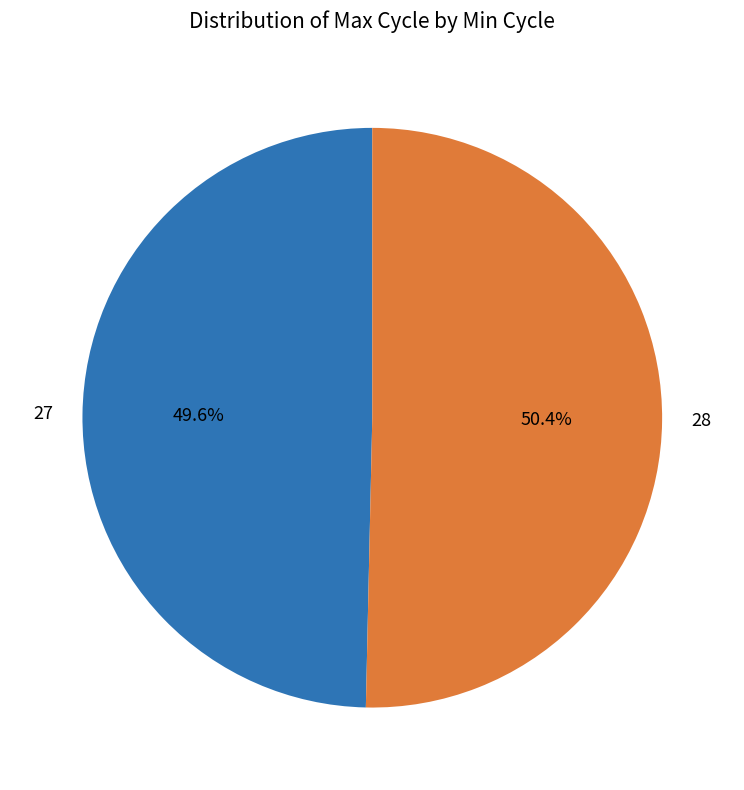

Does any single category account for the majority?

Yes